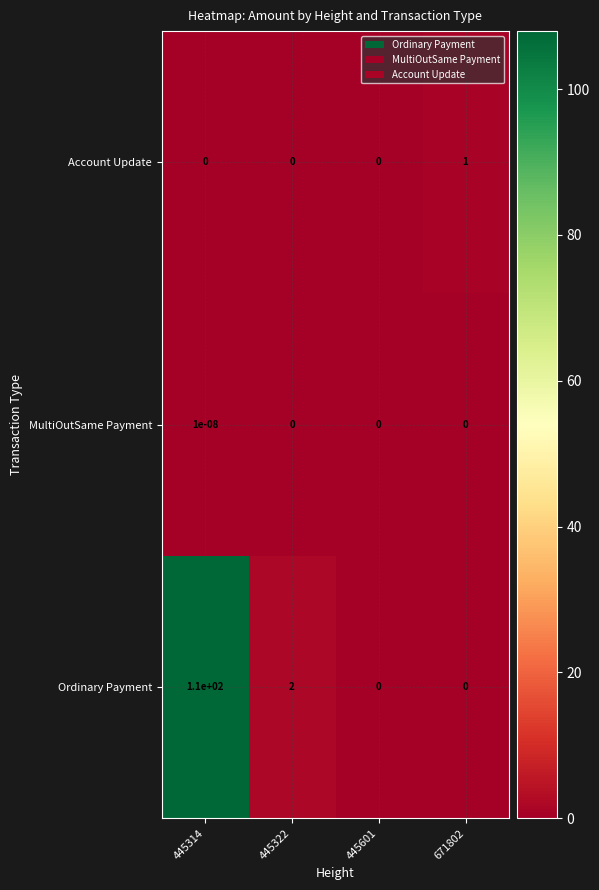

Which series has the largest range (max minus min)?

Ordinary Payment